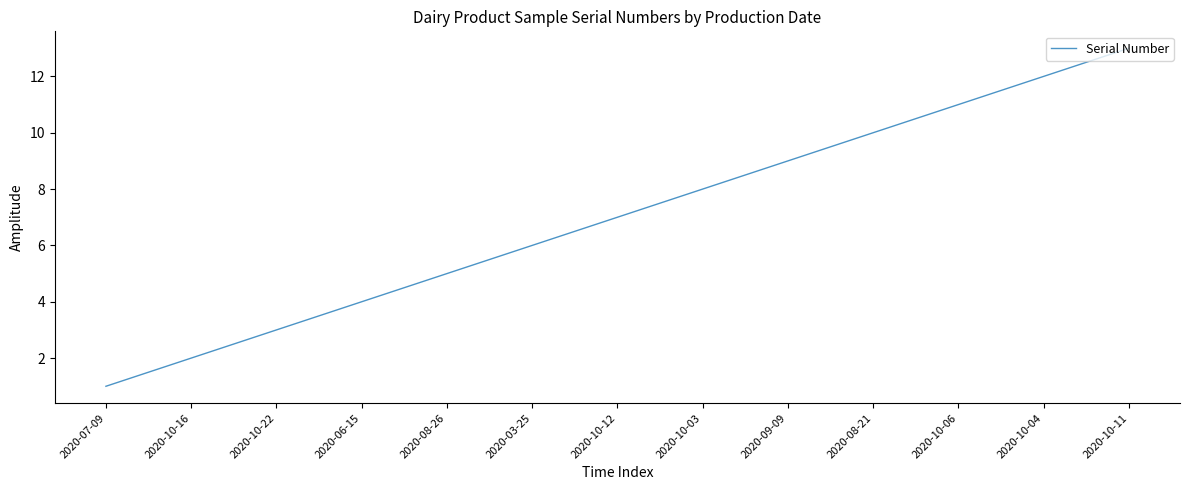

What is the difference between the maximum and minimum values?

12